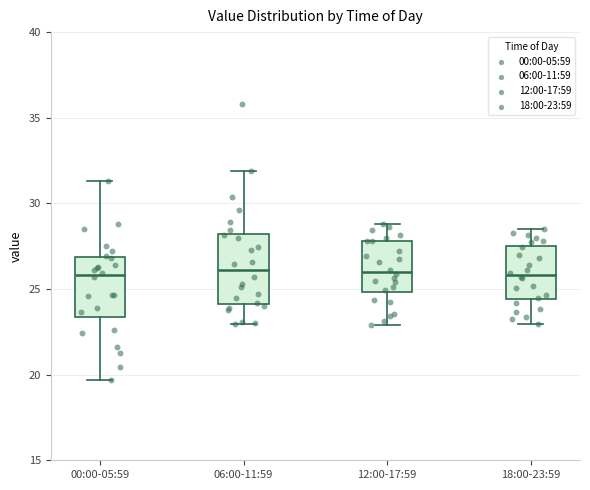

Which box is the tallest, from its lower edge to its upper edge?

06:00-11:59